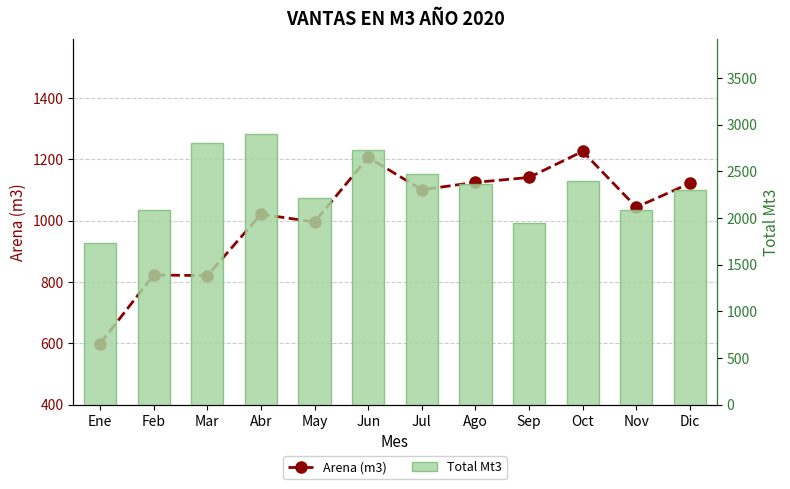

Between Feb and Oct, which series saw the biggest shift?

Arena (m3)